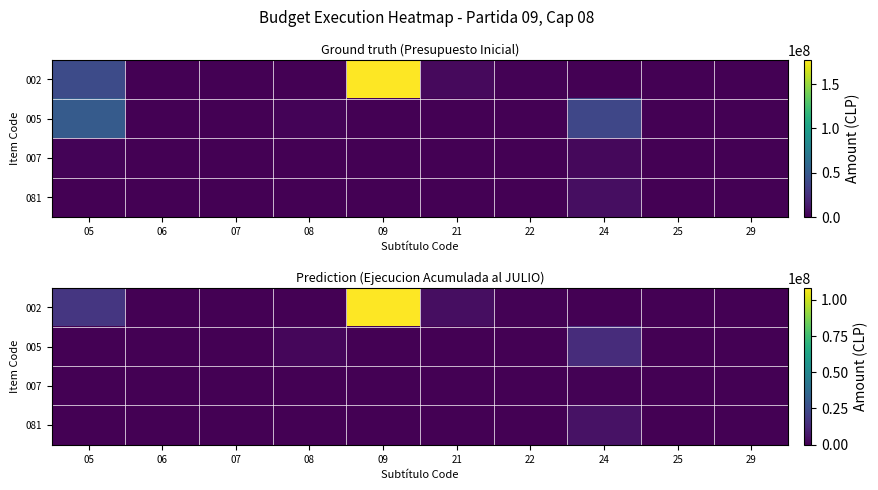

Is it true that 007 equals 0 at 22?

True